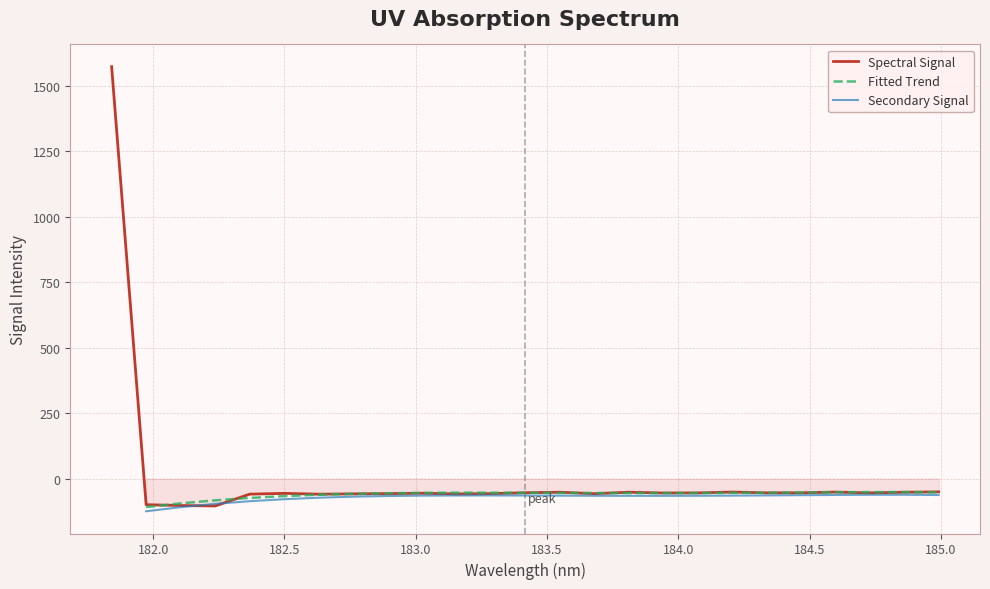

What is the sum of all values?

101.3